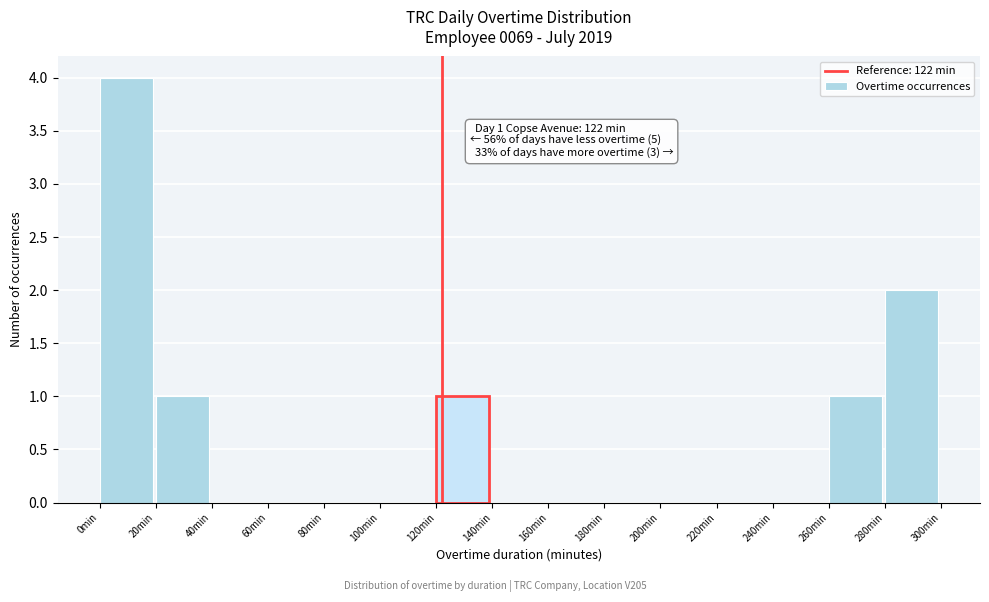

Which range on the x-axis has the tallest bar?

0 to 20